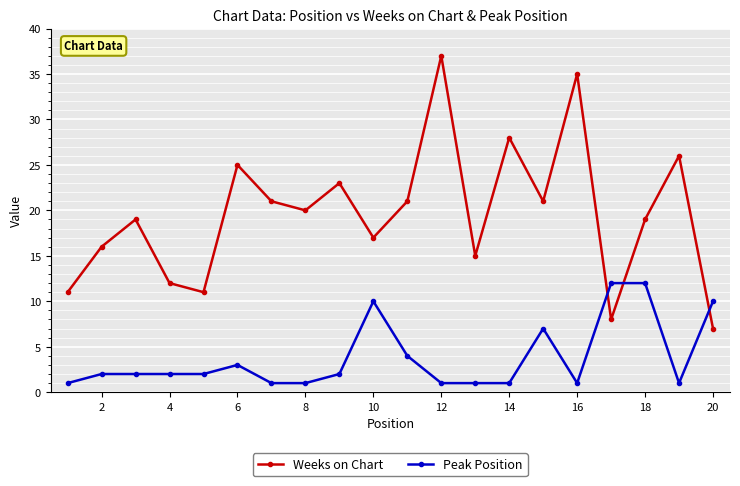

Rank the series by their maximum value, from highest to lowest.

Weeks on Chart, Peak Position